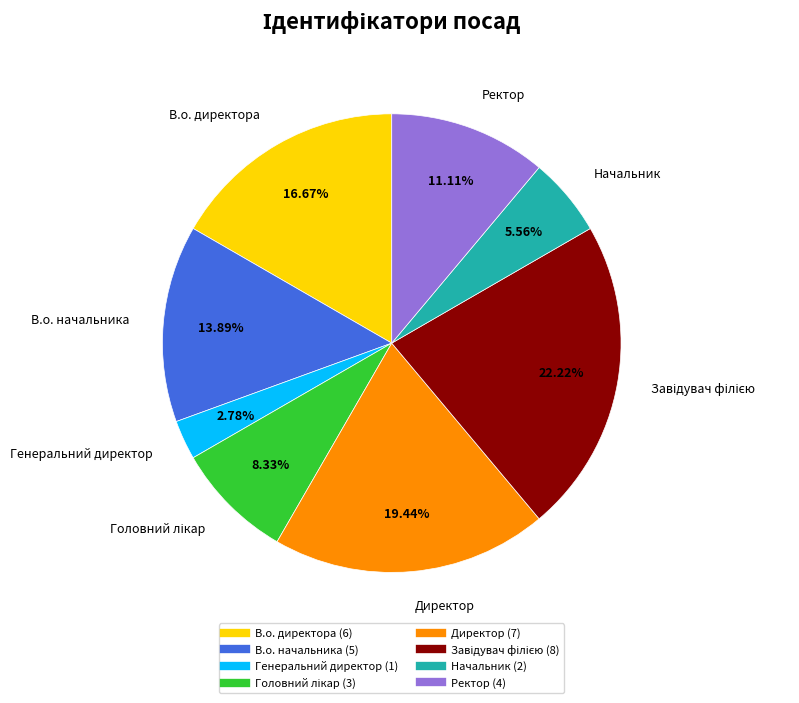

How many slices are in this pie chart?

8